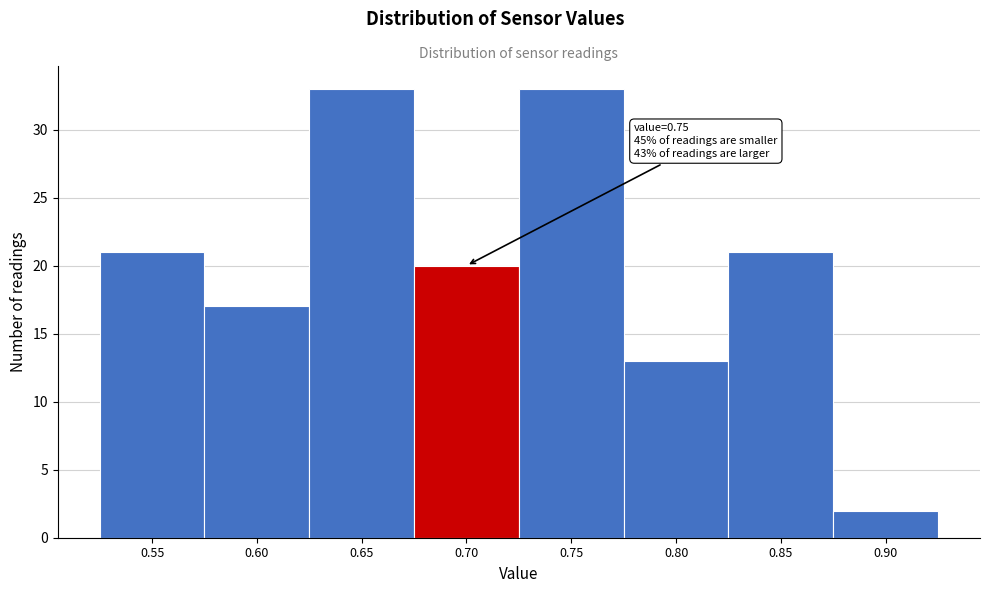

Reading left to right, transcribe all the data shown in this chart.

0.55=21	0.60=17	0.65=33	0.70=20	0.75=33	0.80=13	0.85=21	0.90=2